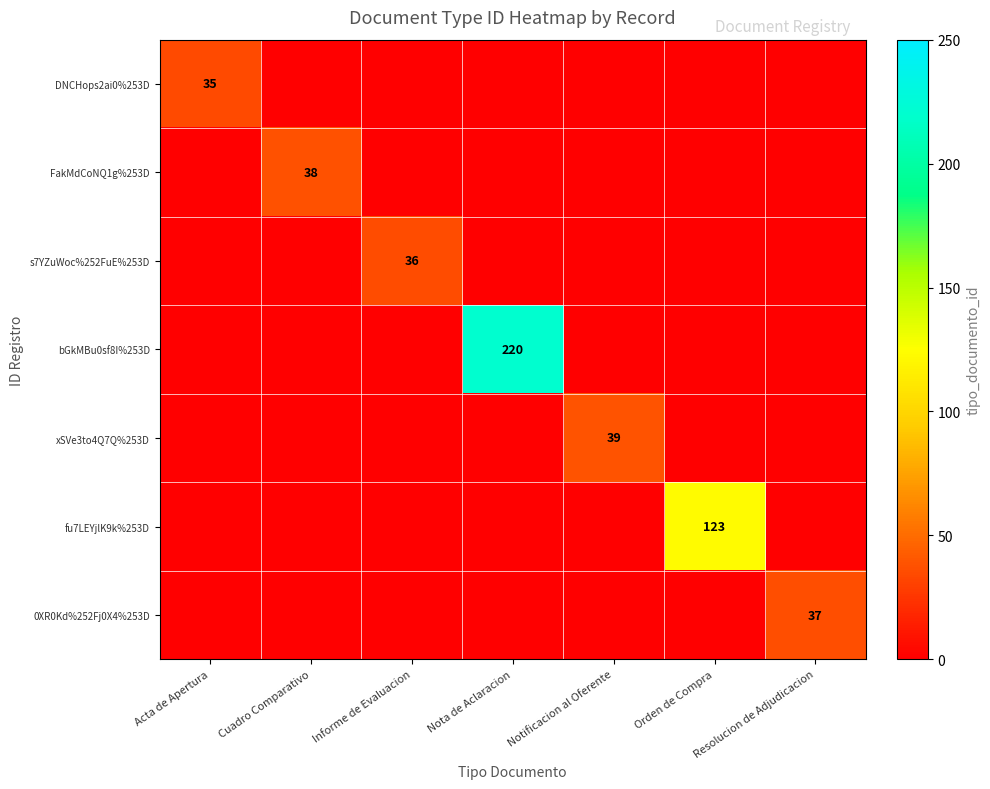

The value of bGkMBu0sf8I%253D at Nota de Aclaracion is 220. True or false?

True